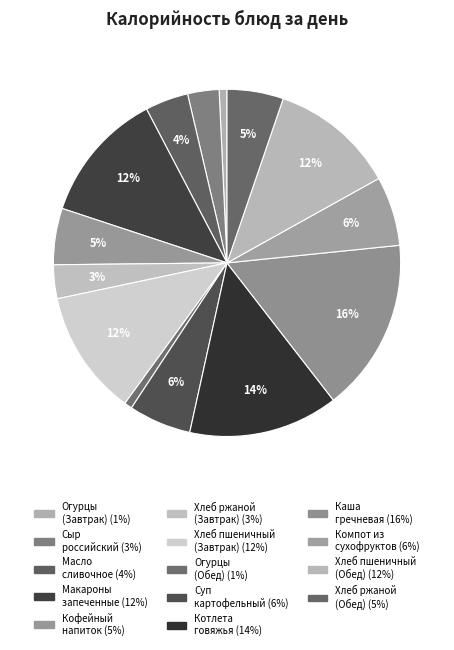

Count the number of slices in the pie.

14